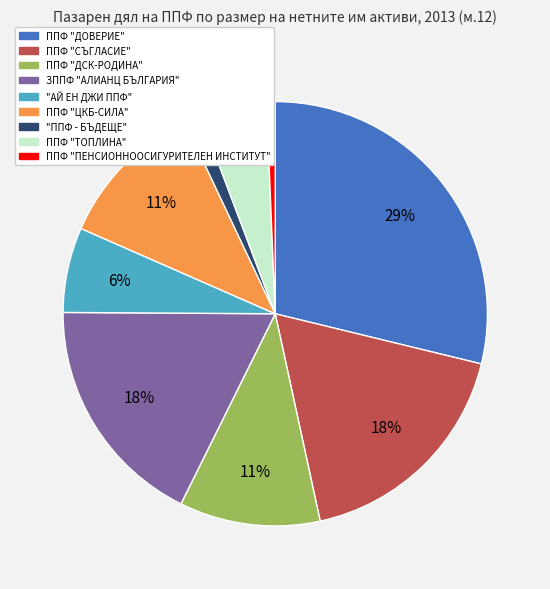

True or false: ППФ "ТОПЛИНА" accounts for 5% of the total.

True